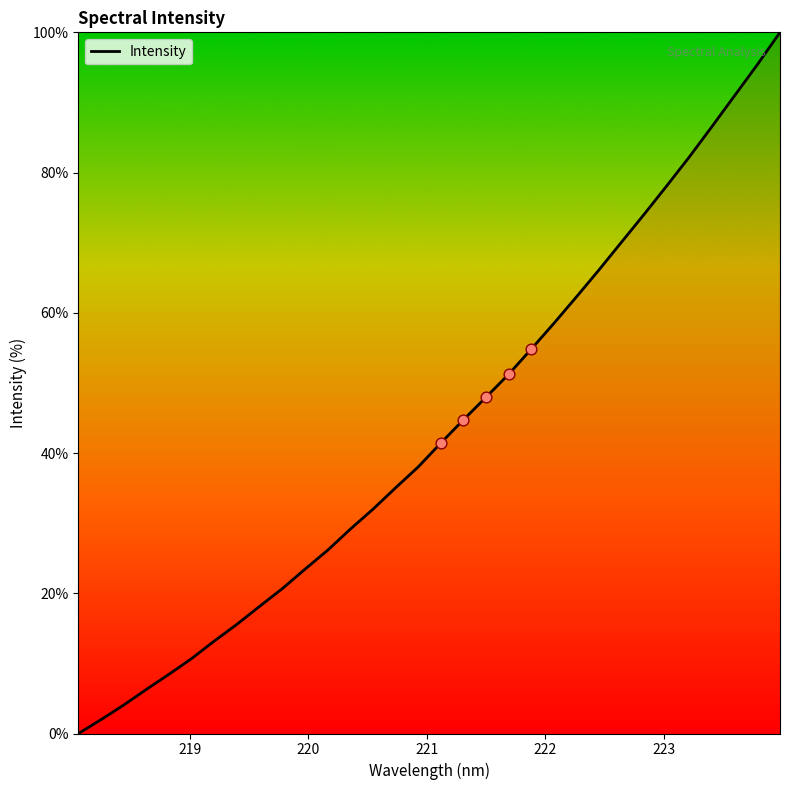

What is the greatest value displayed?

100.0